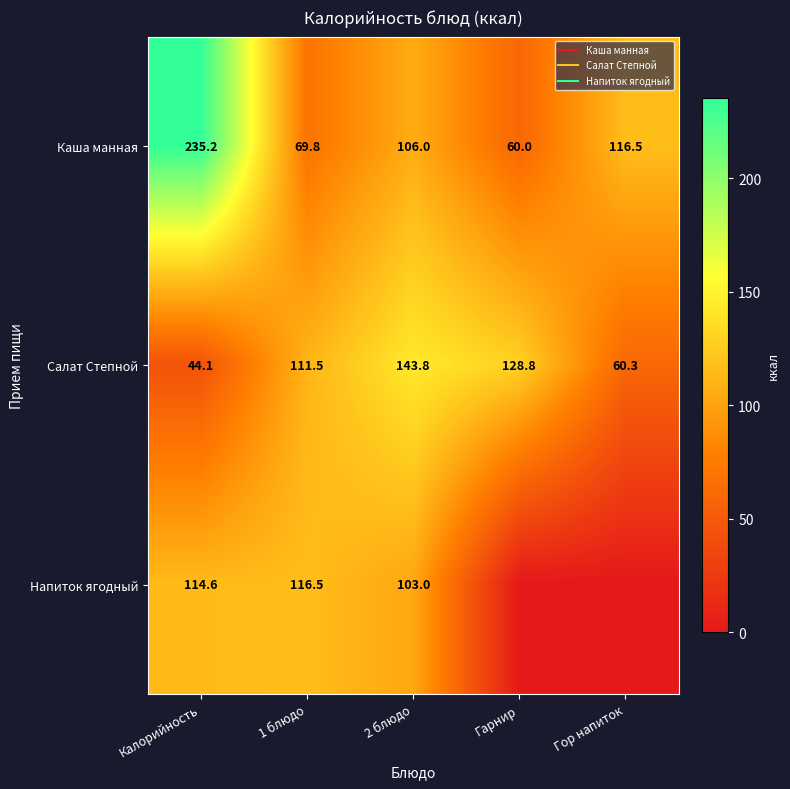

True or false: Каша манная has a value of 188.2 at 2 блюдо.

False